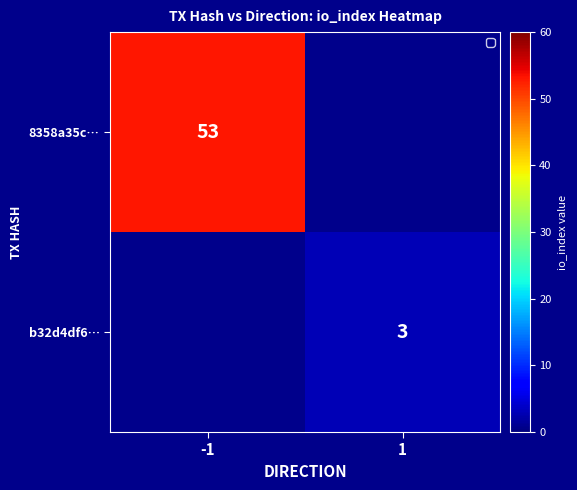

The b32d4df6… series shows 2 at 1. True or false?

False